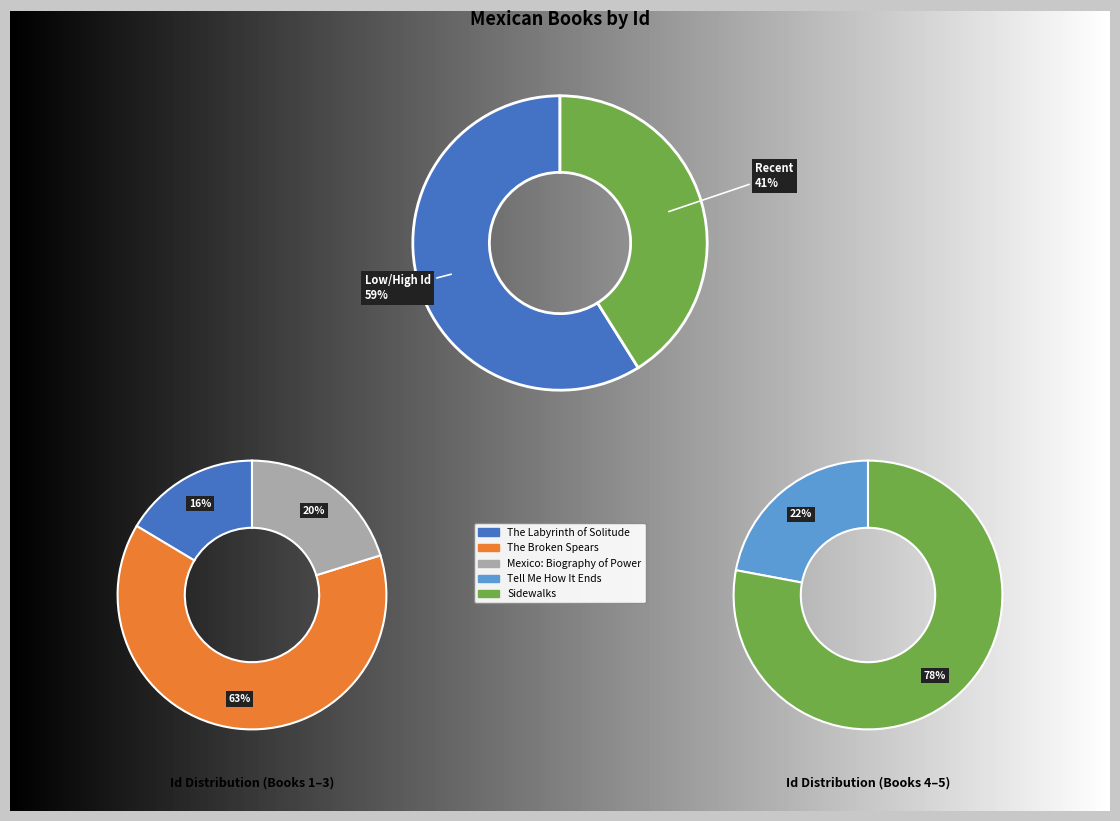

How many segments does this pie chart have?

5